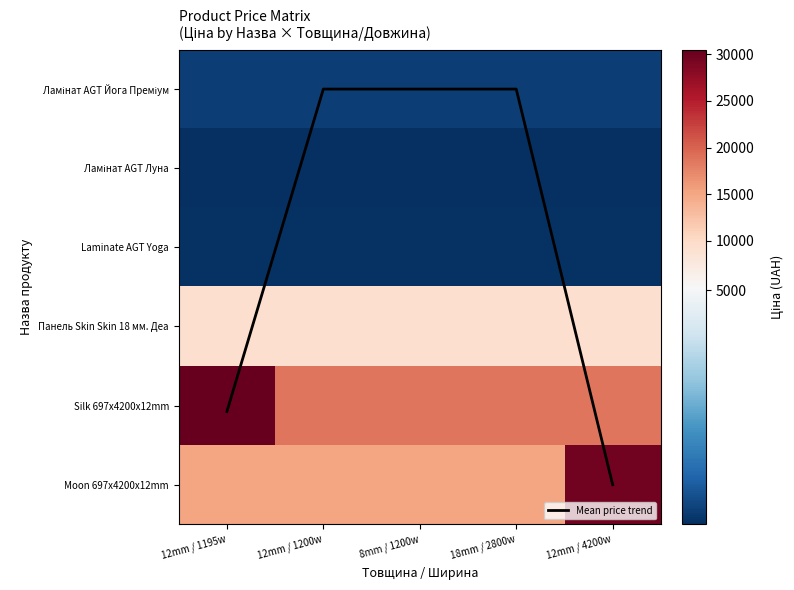

Between 12mm / 1200w and 18mm / 2800w, which series saw the biggest shift?

Mean price trend